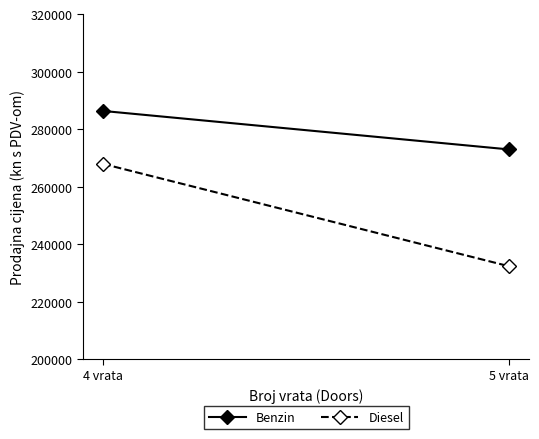

Where does the Benzin series first go above 286396?

4 vrata